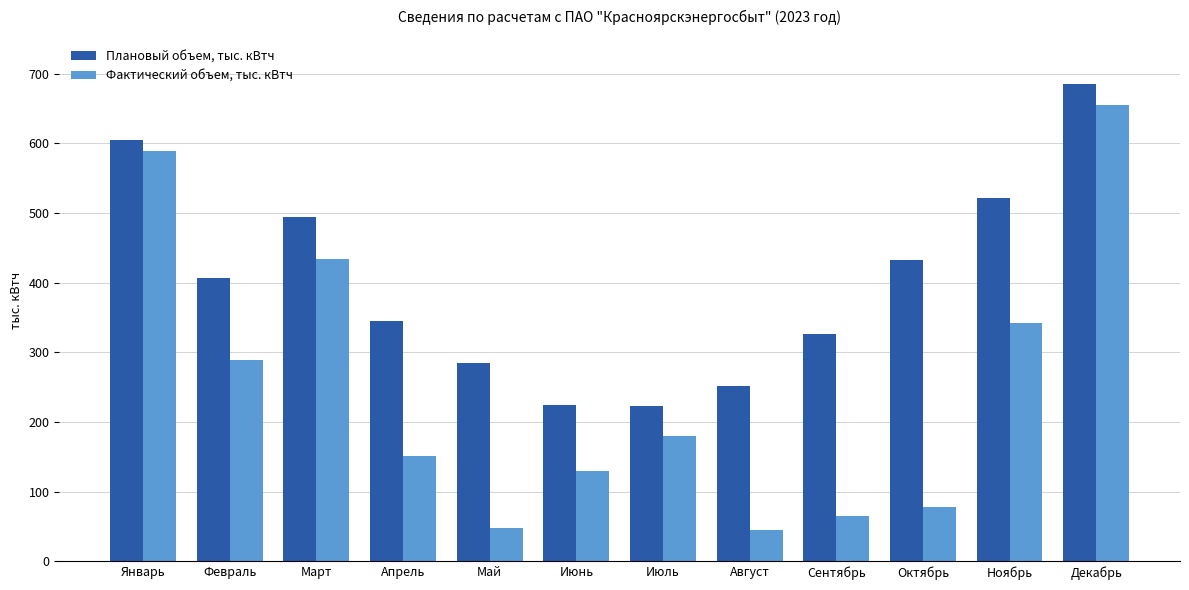

What is the value of the Фактический объем, тыс. кВтч bar at the 4th from the left?

150.8